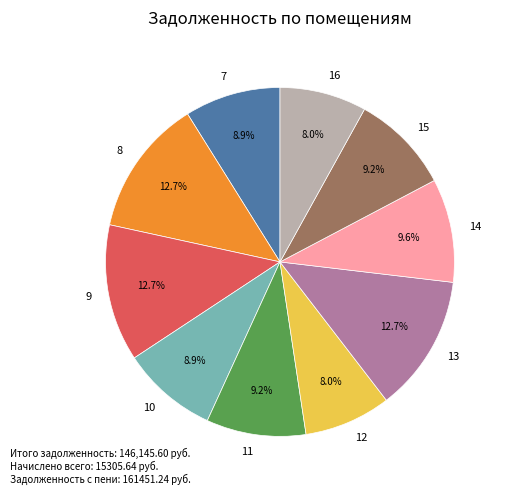

Combined, do 15 and 13 account for over 50%?

No